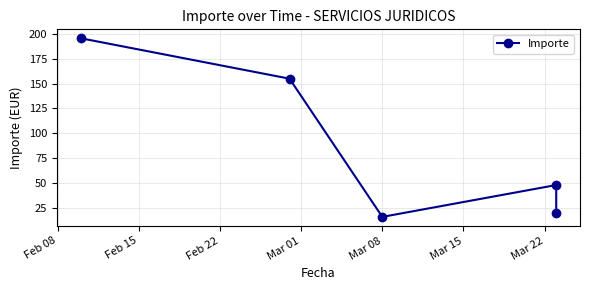

Is it true that the value at Mar 01 is 62.5?

False